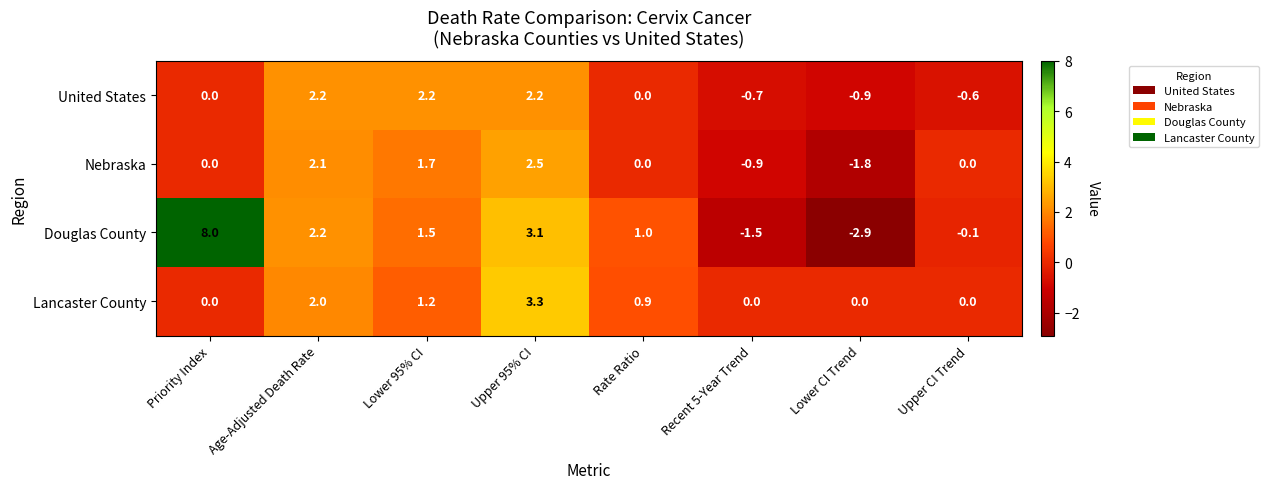

How many data points does each series have?

8